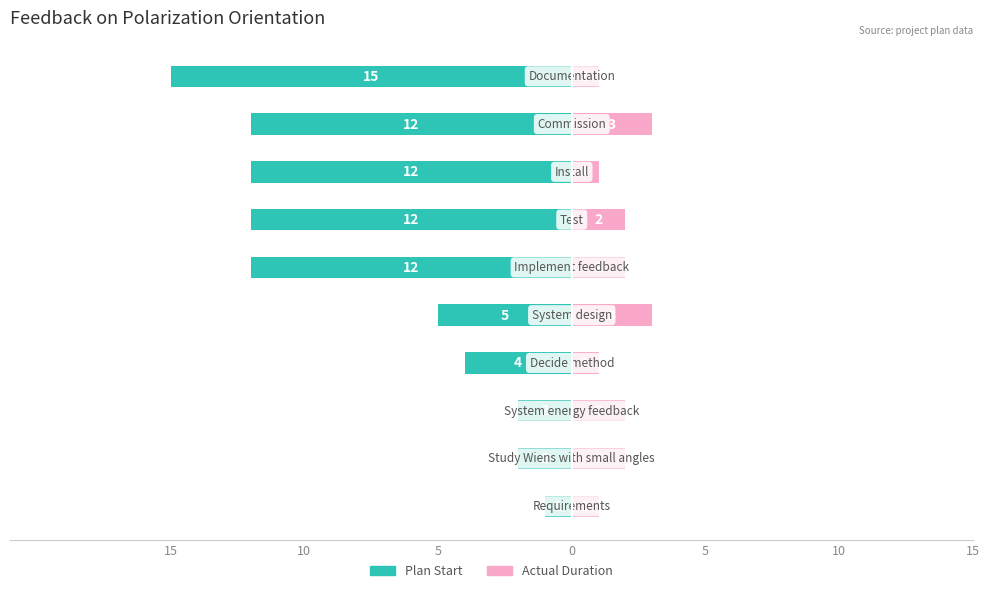

Is the value of Actual Duration at 7 greater than the value of Plan Start at 9?

No